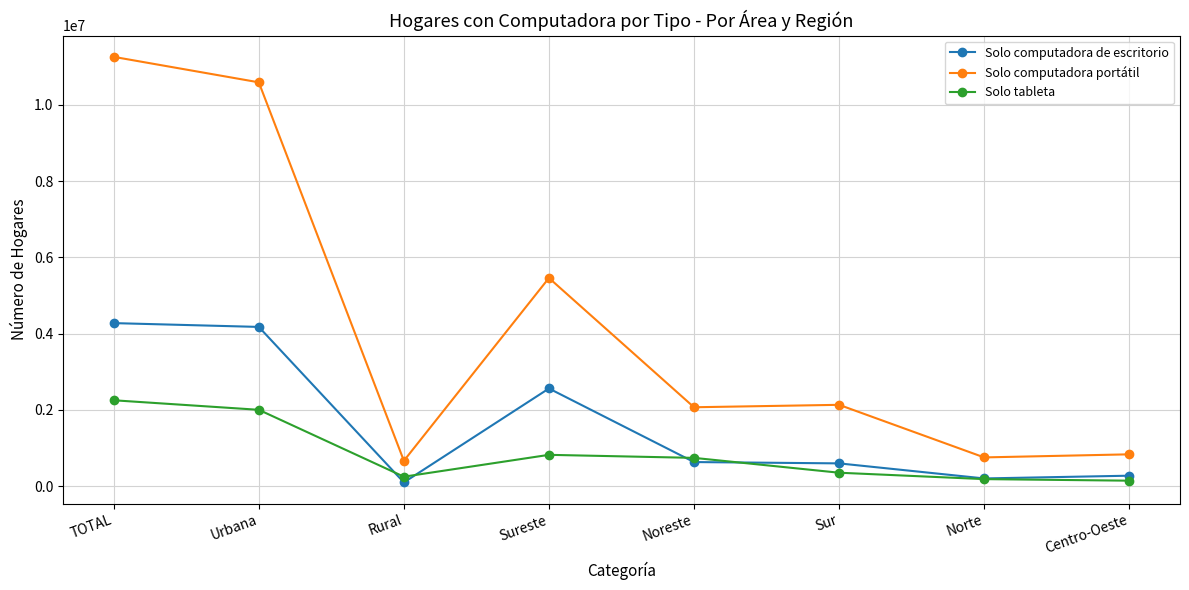

What is the label of the 2nd point from the right?

Norte